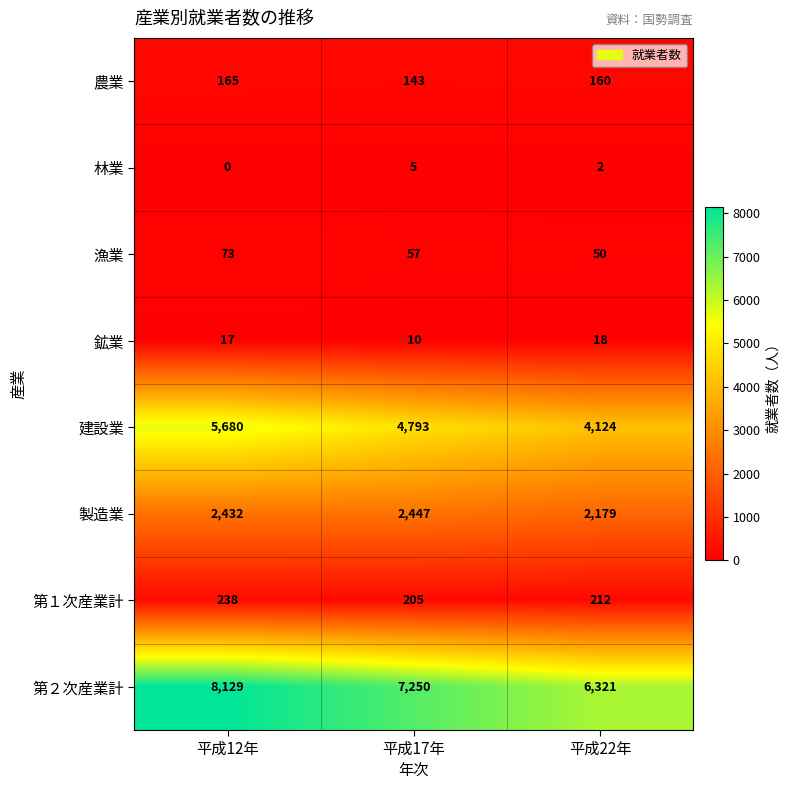

Is it true that 林業 equals 1 at 平成22年?

False